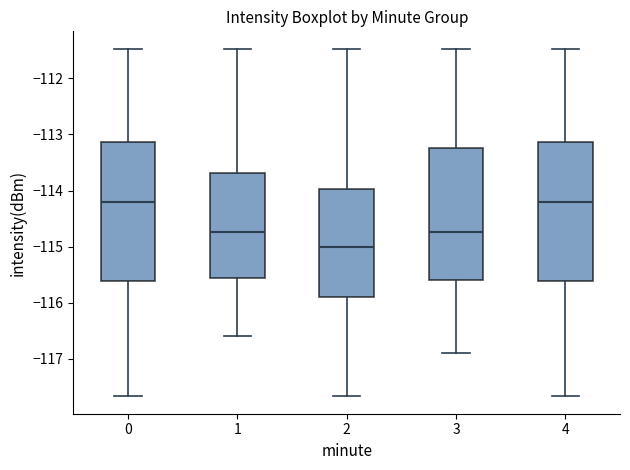

Which box has the lowest median line?

2